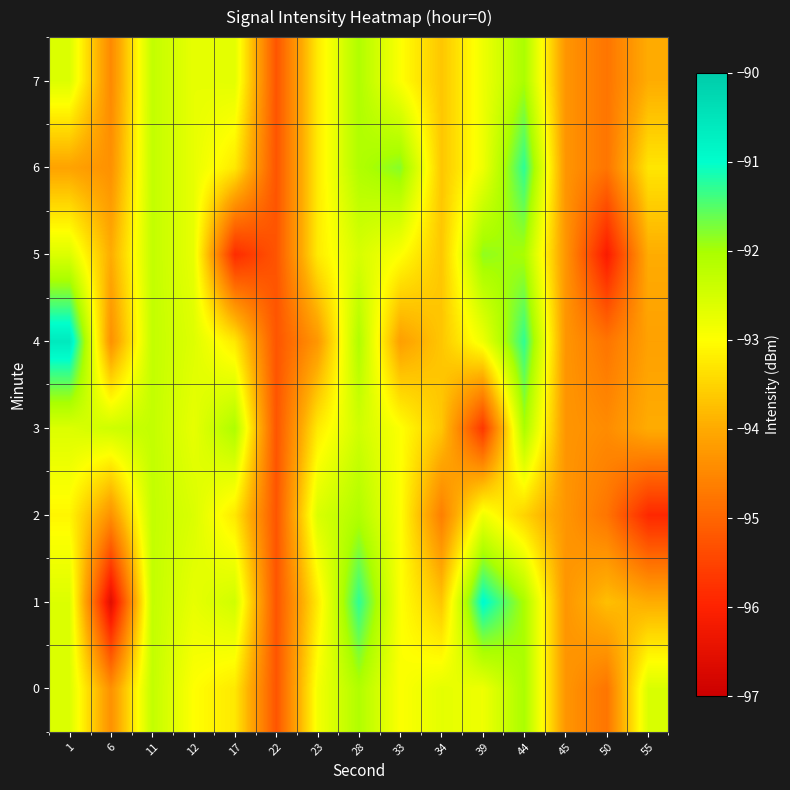

Reading left to right, what are all the values shown in this chart?

0: 1=-92.6	6=-94.4	11=-92.3	12=-93.0	17=-93.3	22=-95.2	23=-92.9	28=-92.1	33=-93.0	34=-92.7	39=-92.8	44=-92.0	45=-94.3	50=-94.8	55=-92.6
1: 1=-92.6	6=-96.6	11=-92.3	12=-92.7	17=-92.5	22=-95.2	23=-93.2	28=-91.3	33=-93.0	34=-93.7	39=-90.9	44=-92.0	45=-94.3	50=-93.8	55=-94.0
2: 1=-93.1	6=-94.4	11=-92.3	12=-92.6	17=-93.3	22=-95.2	23=-92.6	28=-92.1	33=-93.0	34=-94.6	39=-92.8	44=-93.5	45=-94.3	50=-94.8	55=-95.9
3: 1=-92.6	6=-92.4	11=-92.3	12=-92.7	17=-92.1	22=-95.2	23=-93.2	28=-92.5	33=-93.0	34=-93.7	39=-95.7	44=-92.0	45=-94.3	50=-94.4	55=-94.0
4: 1=-90.6	6=-94.4	11=-92.3	12=-92.6	17=-93.3	22=-95.2	23=-94.3	28=-92.1	33=-94.2	34=-93.7	39=-92.8	44=-91.3	45=-94.3	50=-94.8	55=-94.1
5: 1=-92.6	6=-94.0	11=-92.3	12=-92.7	17=-95.8	22=-95.2	23=-93.2	28=-92.5	33=-93.0	34=-93.7	39=-91.8	44=-92.0	45=-94.3	50=-96.1	55=-94.0
6: 1=-94.1	6=-94.4	11=-92.3	12=-92.7	17=-93.3	22=-95.2	23=-93.2	28=-92.1	33=-91.8	34=-93.7	39=-92.8	44=-91.3	45=-94.3	50=-94.8	55=-93.3
7: 1=-92.6	6=-94.5	11=-92.3	12=-92.7	17=-92.7	22=-95.2	23=-93.2	28=-92.1	33=-93.0	34=-93.7	39=-92.8	44=-92.0	45=-94.3	50=-94.8	55=-94.0